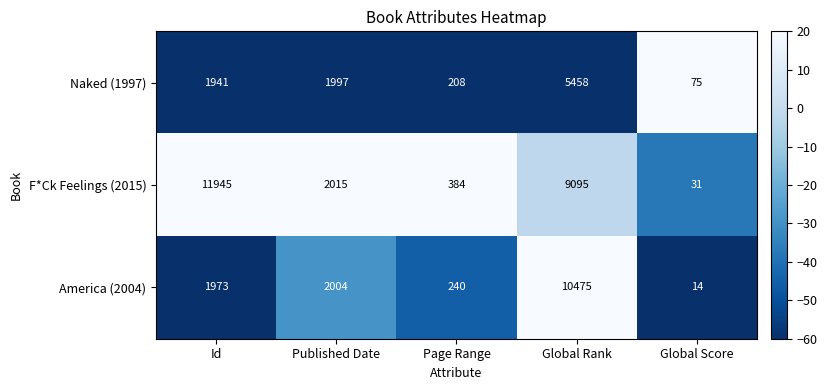

How many categories are shown in the chart?

5